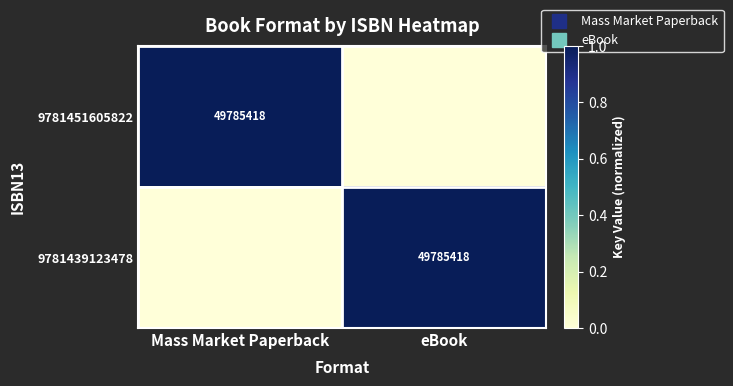

At eBook, list the series in order from smallest to largest.

9781451605822, 9781439123478